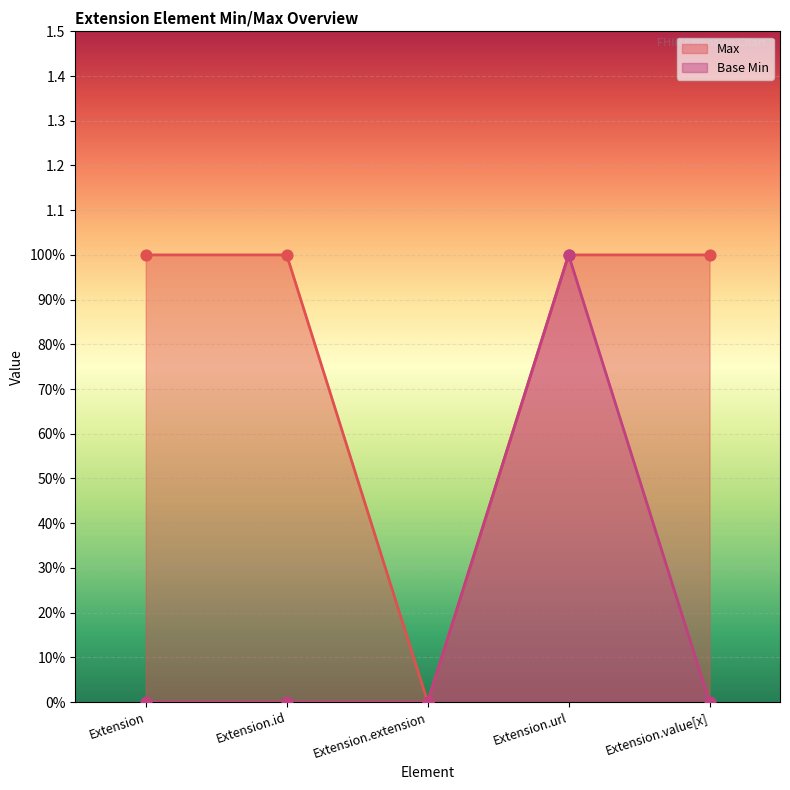

Is the value of Max at Extension.id greater than the value of Base Min at Extension.id?

Yes